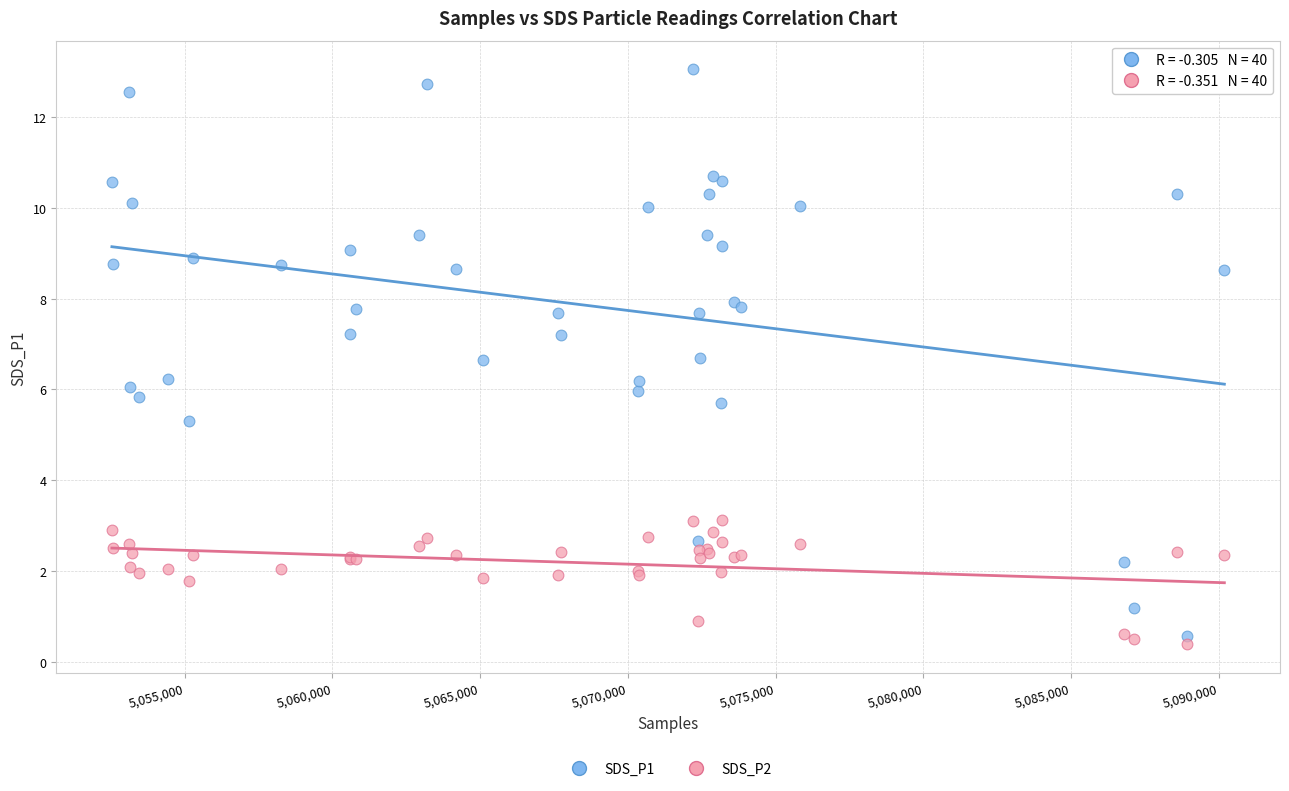

What is the X range (max minus min) for the scatter plot?

37645.0